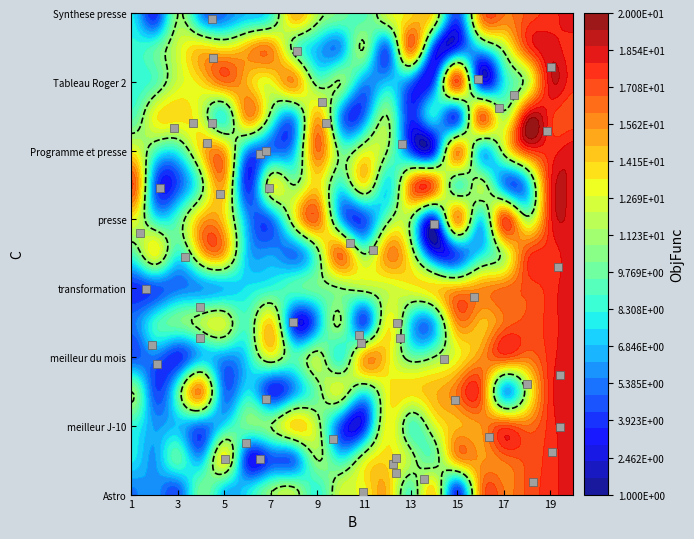

Which has a higher value, 4 or 11?

11